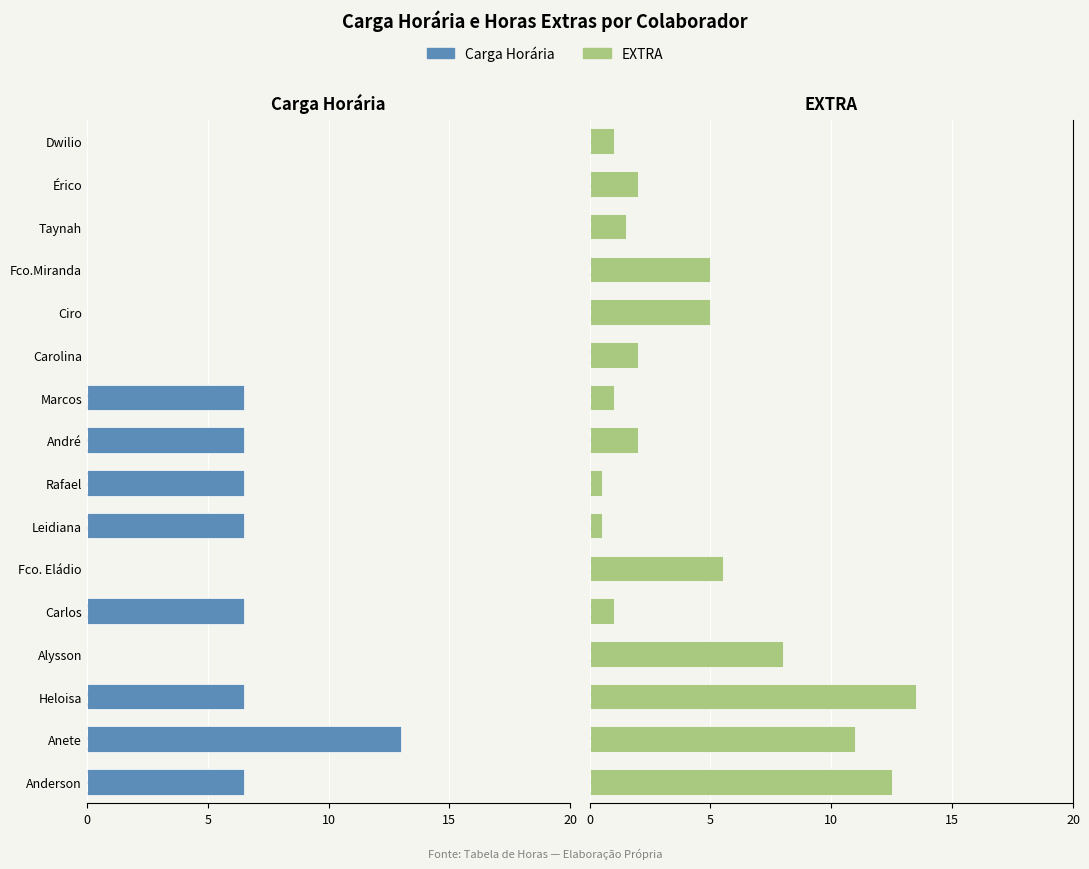

What is the total value across all series at 12?

5.0